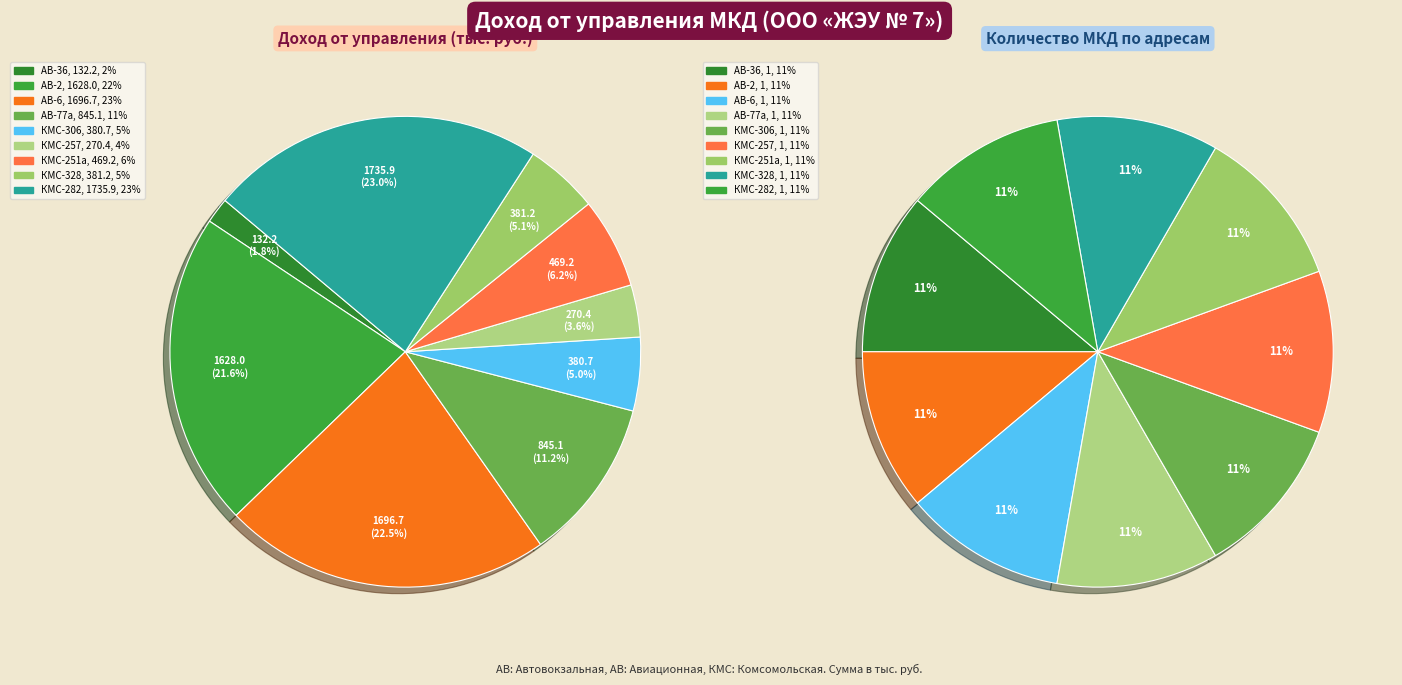

What percentage do Автовокзальная 77а and Комсомольская 328 together represent?

16.3%